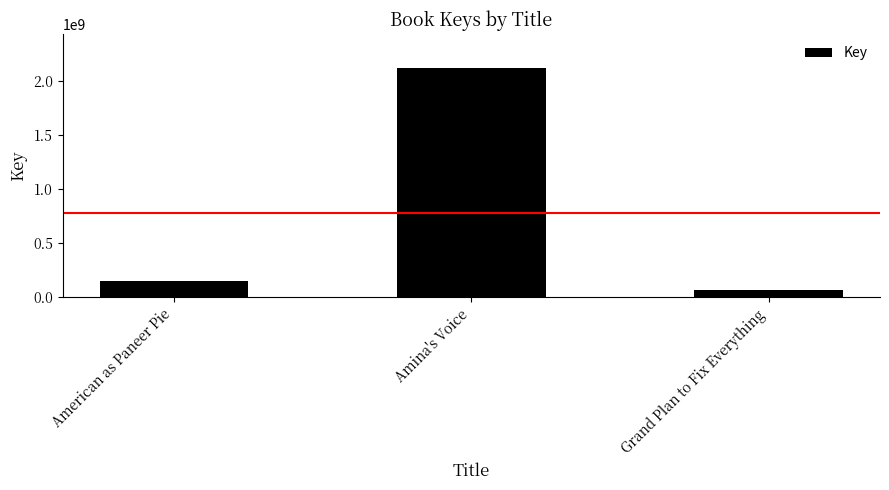

The chart shows a value of 249535432 at American as Paneer Pie. True or false?

False